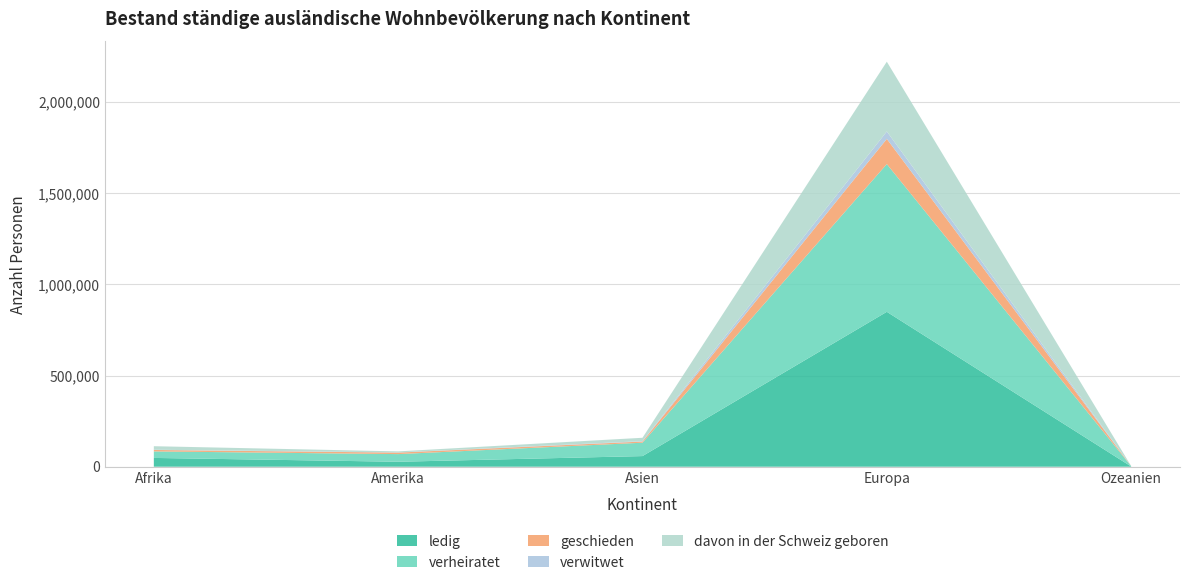

Reading left to right, transcribe all the data shown in this chart.

ledig: Afrika=48185	Amerika=27192	Asien=58295	Europa=849566	Ozeanien=1297
verheiratet: Afrika=35769	Amerika=41978	Asien=73329	Europa=810285	Ozeanien=2089
geschieden: Afrika=7906	Amerika=8204	Asien=6380	Europa=138020	Ozeanien=204
verwitwet: Afrika=1191	Amerika=1015	Asien=2176	Europa=40893	Ozeanien=32
davon in der Schweiz geboren: Afrika=19483	Amerika=5694	Asien=18568	Europa=382574	Ozeanien=263